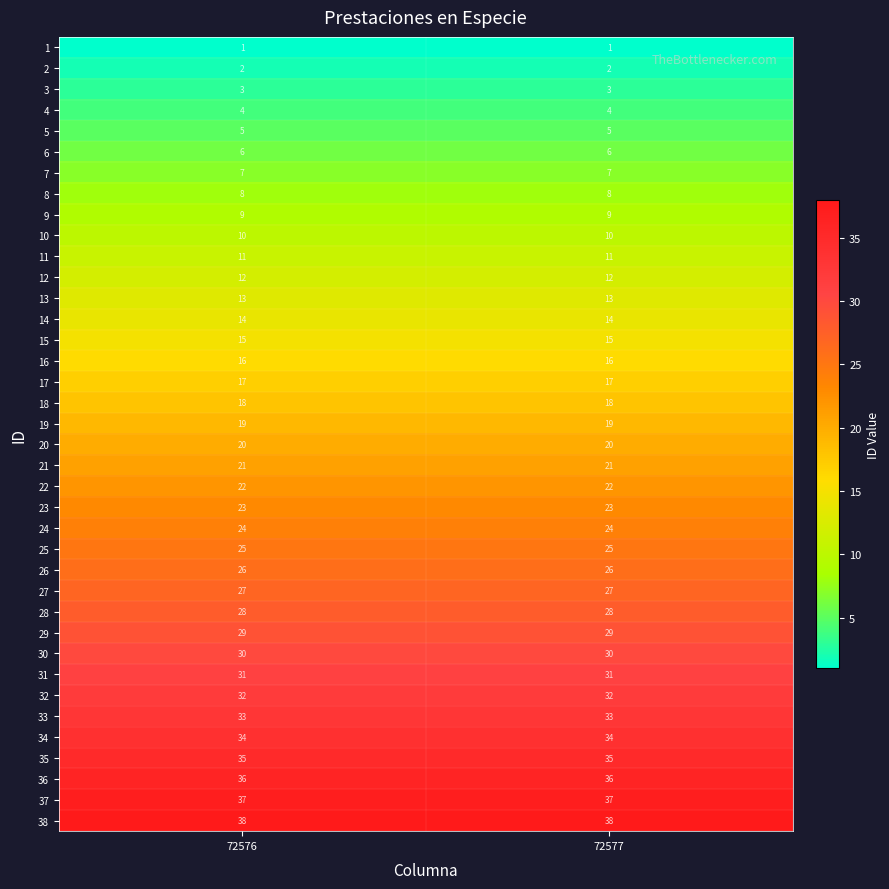

What is the sum of the 4 values at 72577 and 72576?

8